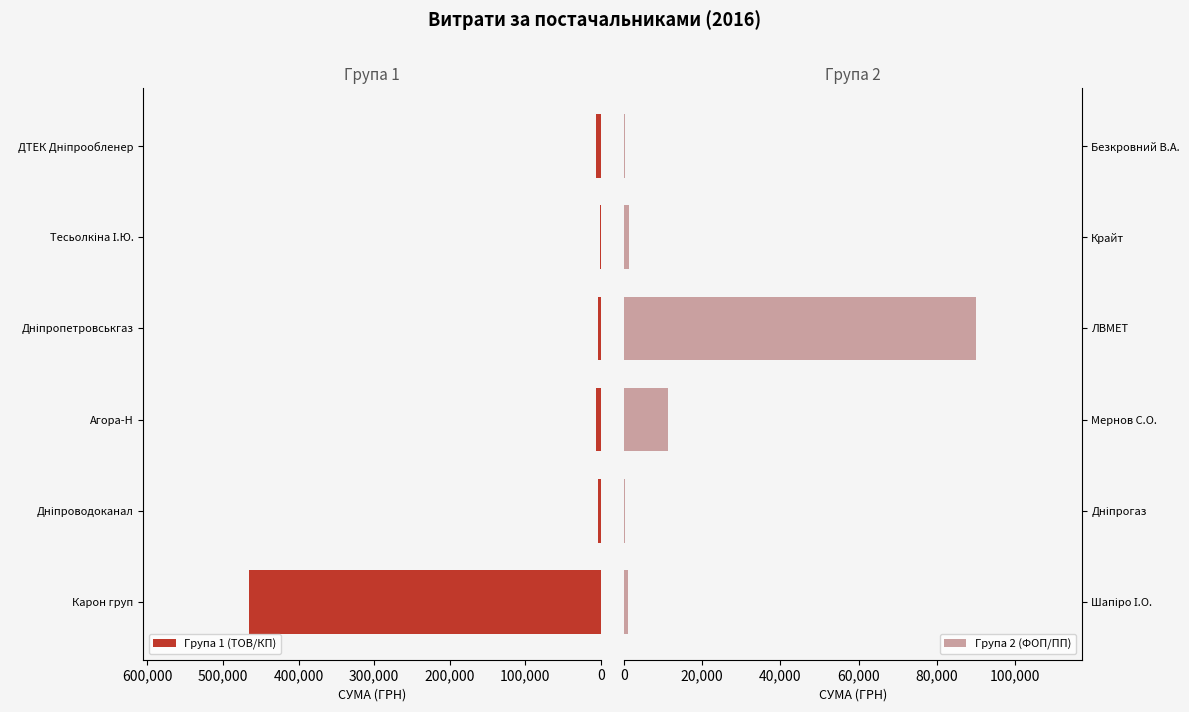

True or false: Група 1 (ТОВ/КП) has a value of 254457.5 at Карон груп.

False